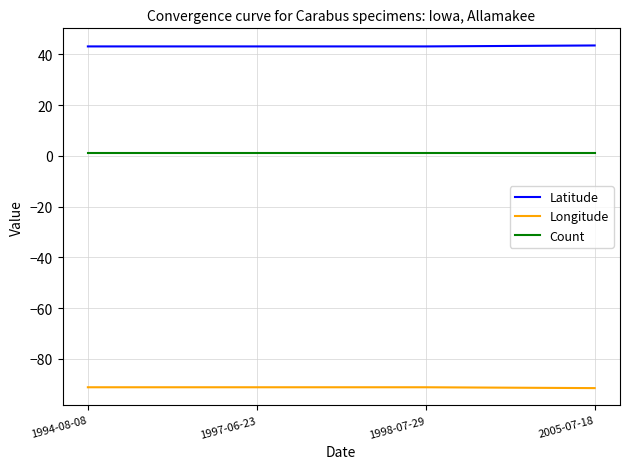

How many lines are shown in the chart?

3